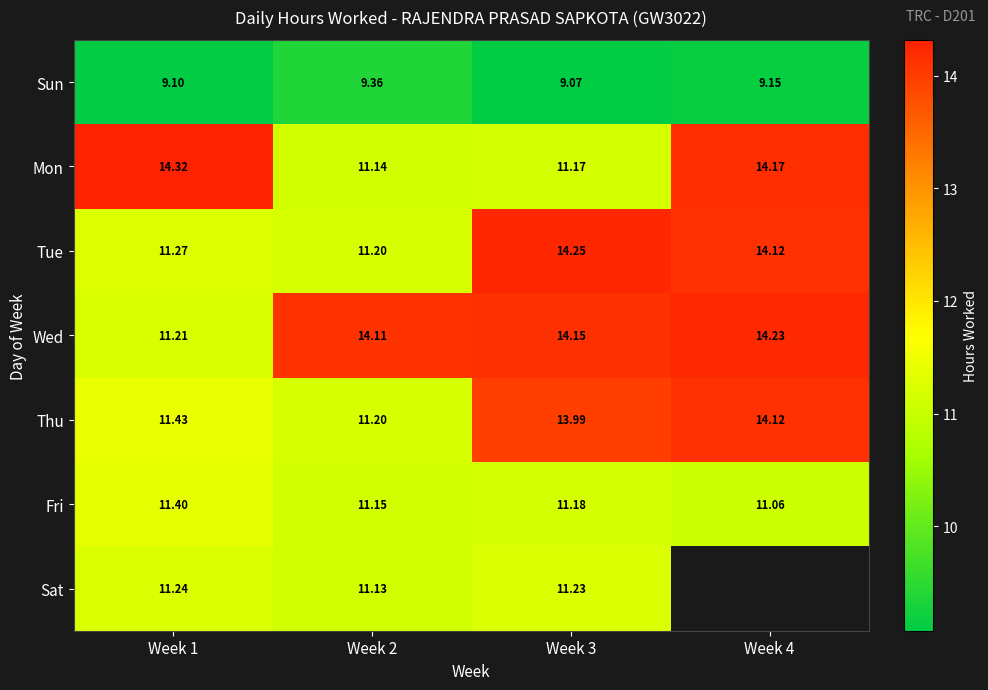

Is it true that Thu equals 15.5 at Week 2?

False